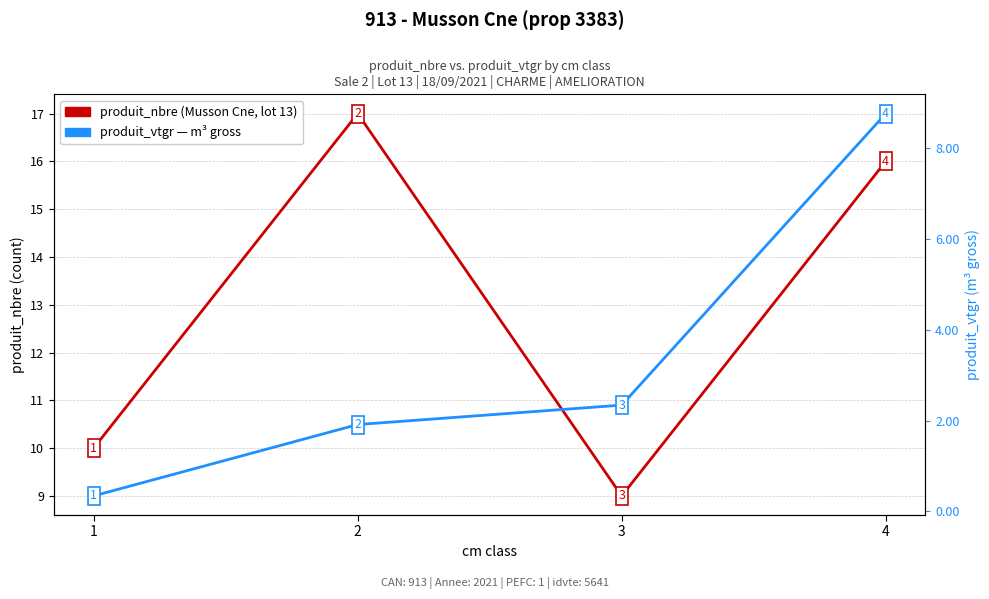

At which category does the chart reach its minimum across all series?

1